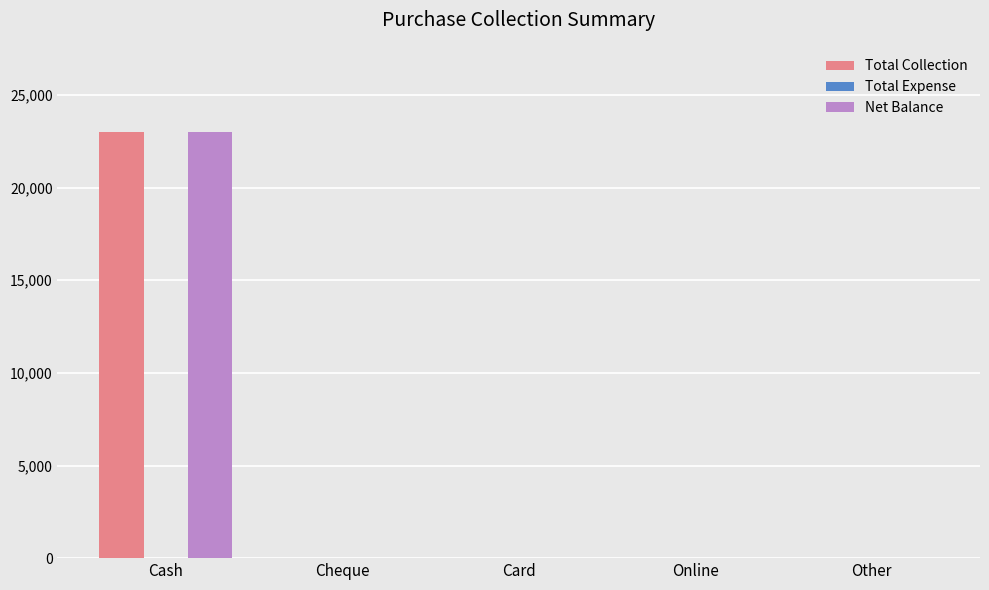

Reading left to right, transcribe all the data shown in this chart.

Total Collection: Cash=23000	Cheque=0	Card=0	Online=0	Other=0
Net Balance: Cash=23000	Cheque=0	Card=0	Online=0	Other=0